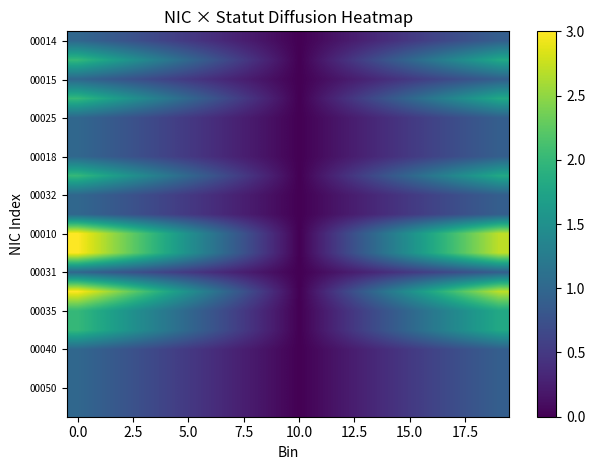

How many data points does each series have?

20